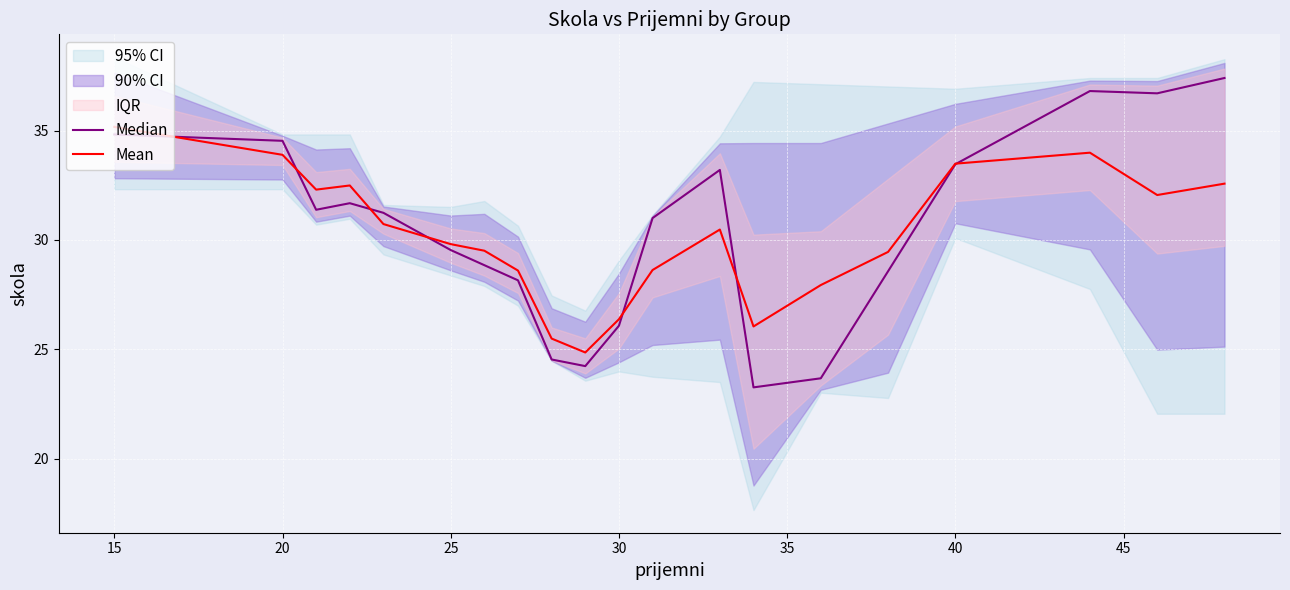

How many times do Median and Mean cross each other?

7